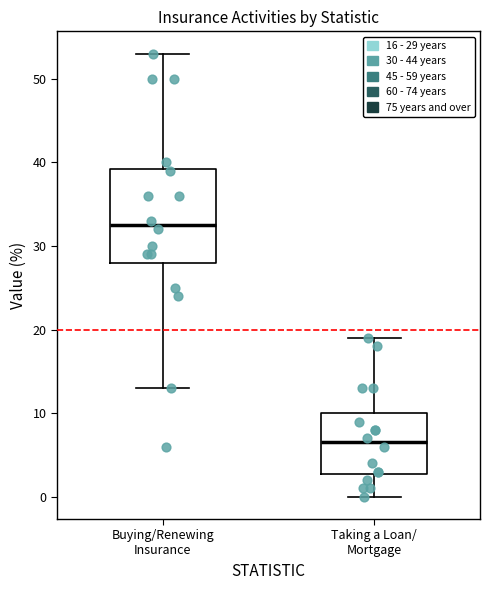

Where does the median line of the box for Taking a Loan/ Mortgage sit on the y-axis? The values are not printed on the chart, so give them approximately, as read against the axis.

7